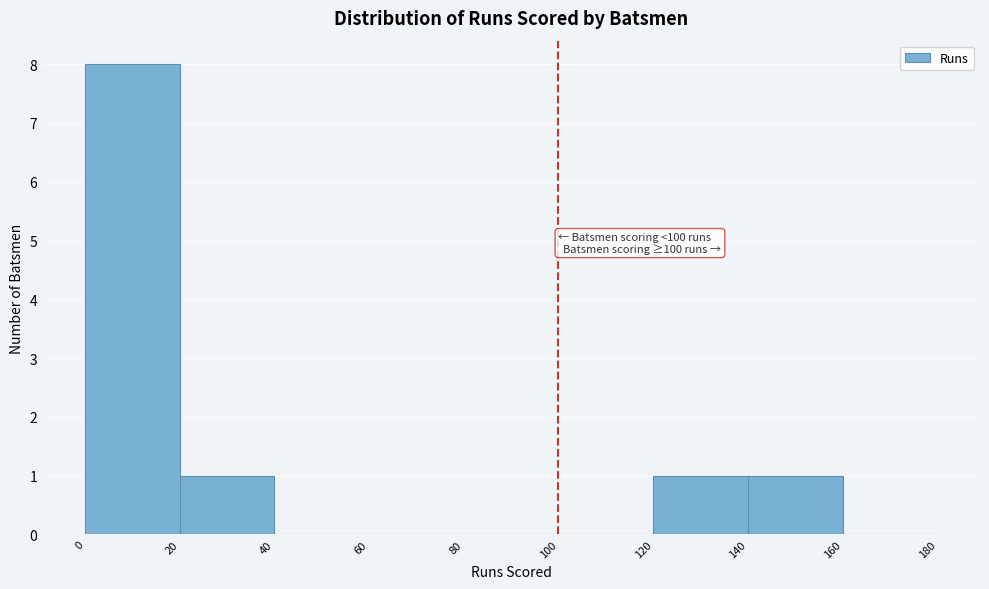

Which range on the x-axis has the tallest bar?

0 to 20